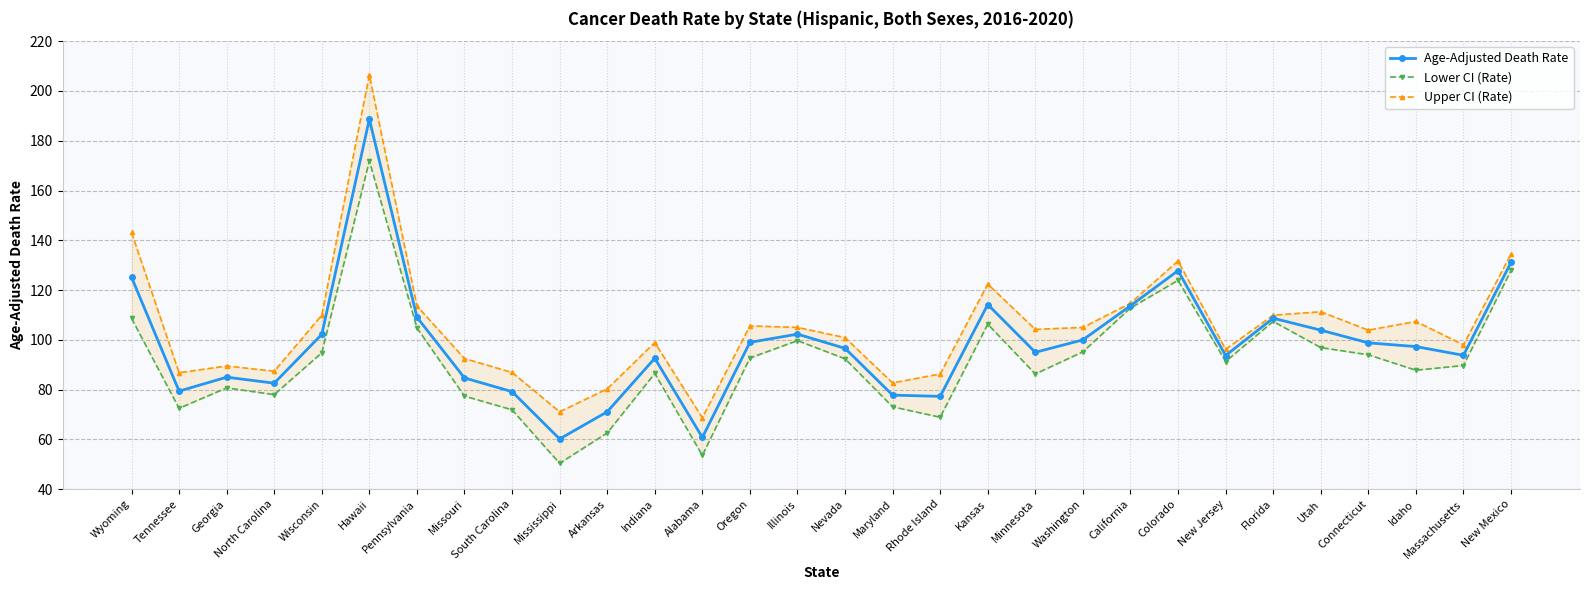

Rank the series by their maximum value, from lowest to highest.

Lower CI (Rate), Age-Adjusted Death Rate, Upper CI (Rate)